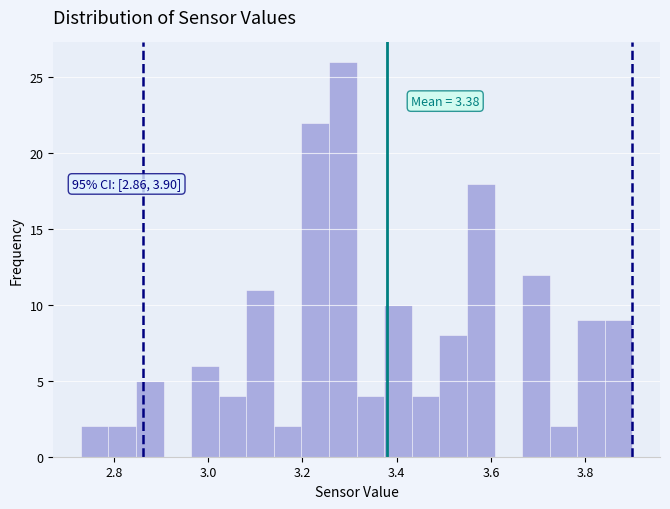

Around what value on the x-axis is the tallest bar? Give the approximate position of its centre, as read against the axis.

3.28